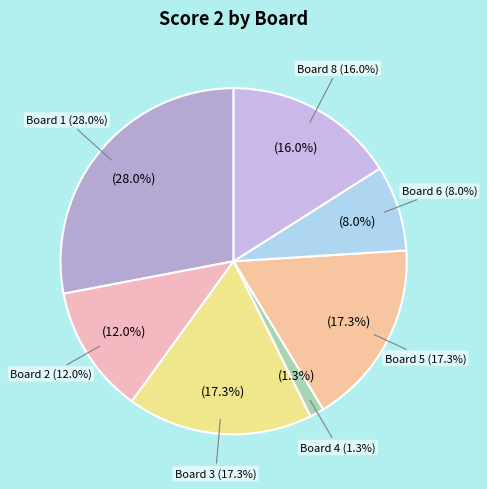

Do Board 8 and Board 6 together represent more than half of the pie?

No